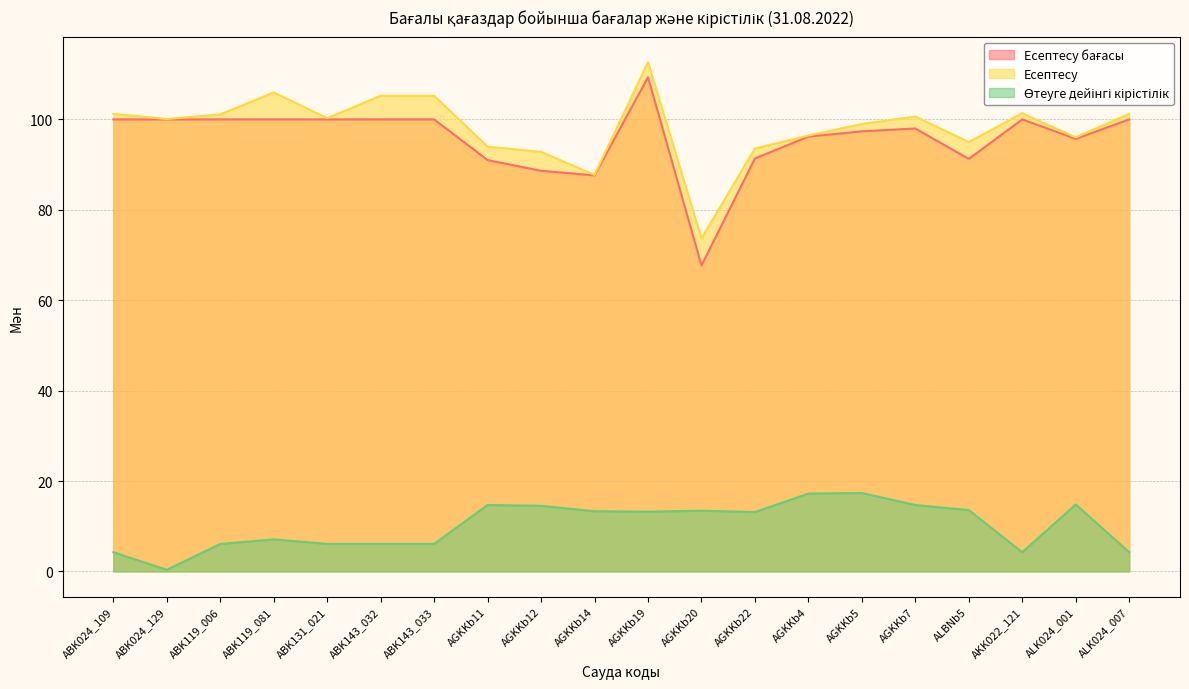

At how many categories does at least one series exceed 45?

20